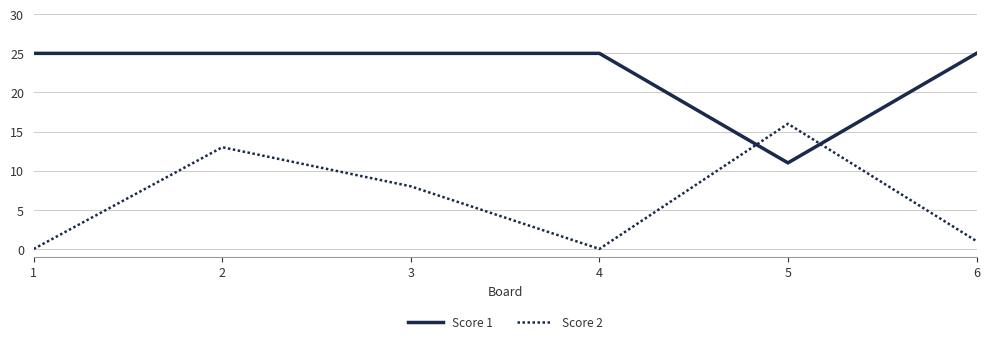

Is the value of Score 1 at 3 greater than the value of Score 2 at 5?

Yes